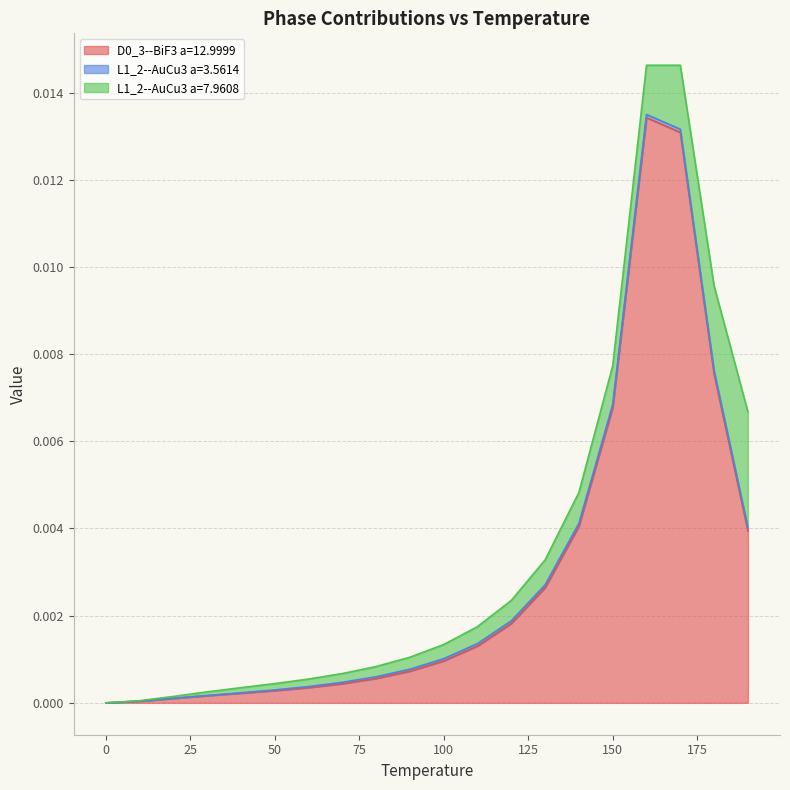

What is the label of the 16th point from the left?

150.0